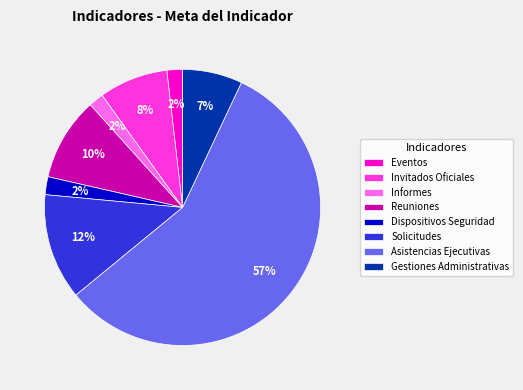

Is the sum of Gestiones Administrativas and Dispositivos Seguridad greater than half?

No